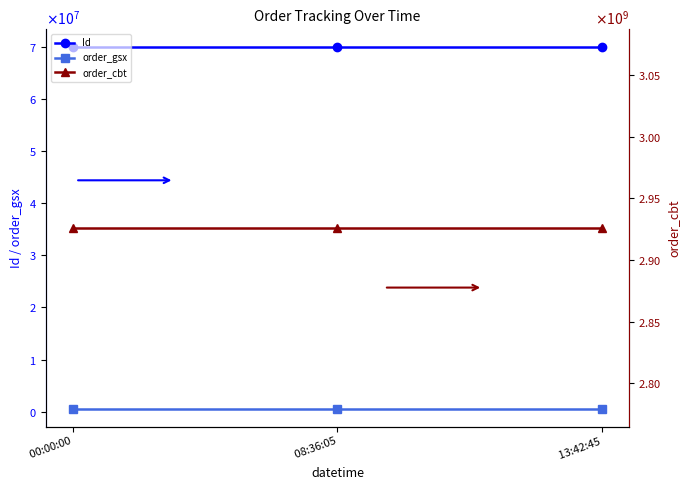

Which series has the widest spread of values?

Id